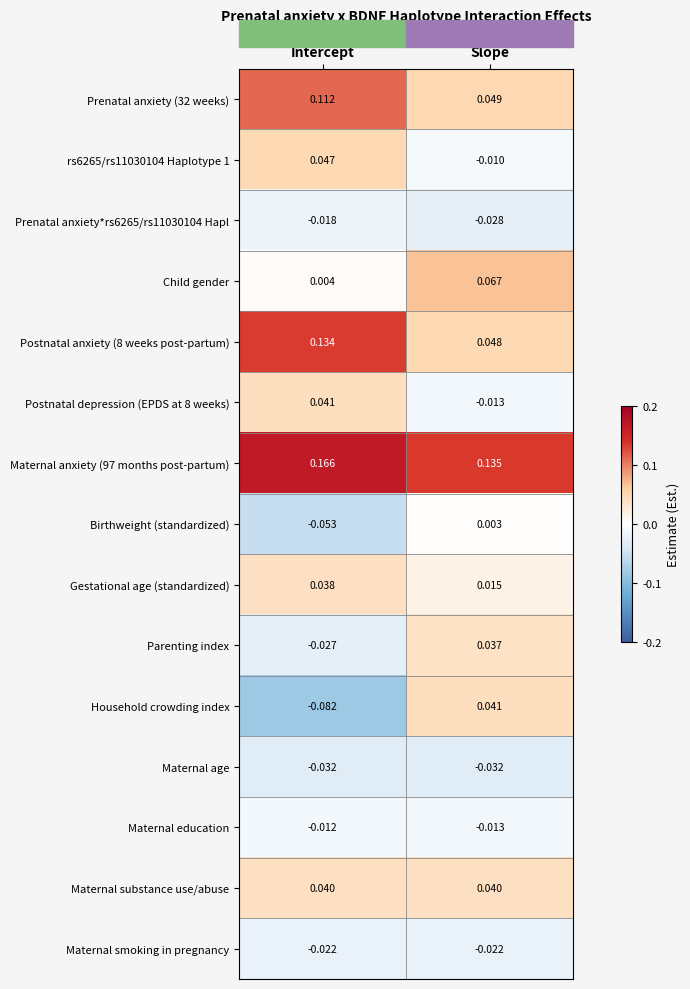

At how many categories does at least one series exceed 0?

2